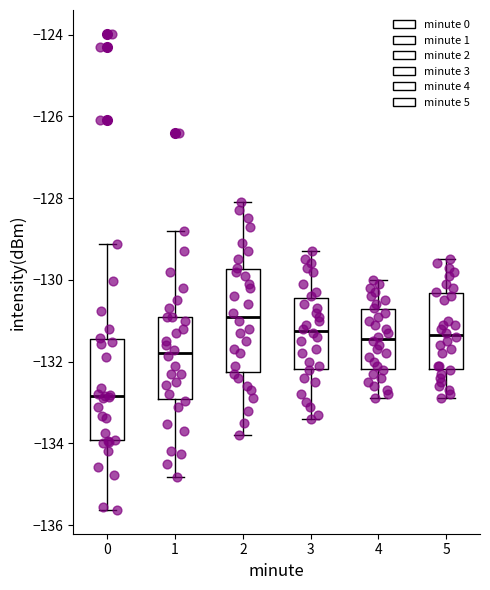

Which box's median line is the highest?

2